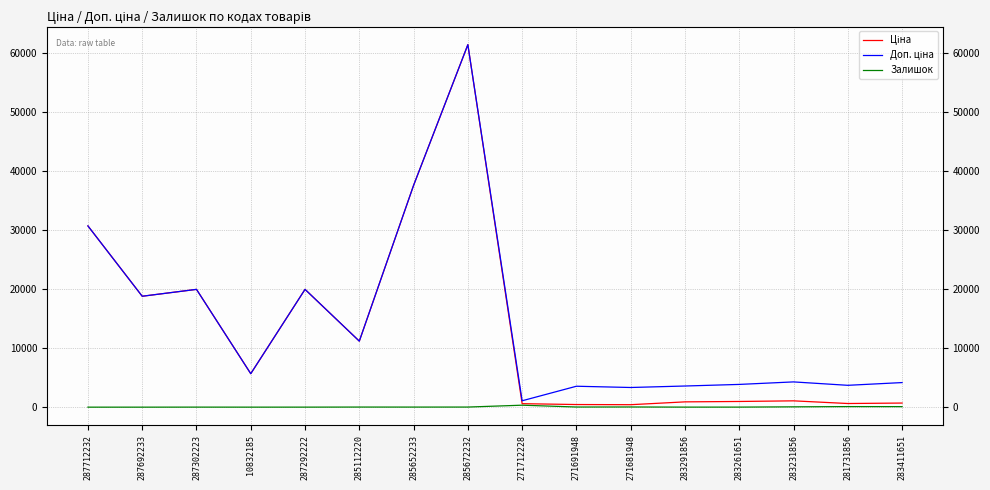

What is the approximate value of Доп. ціна at 271681948?

3332.5